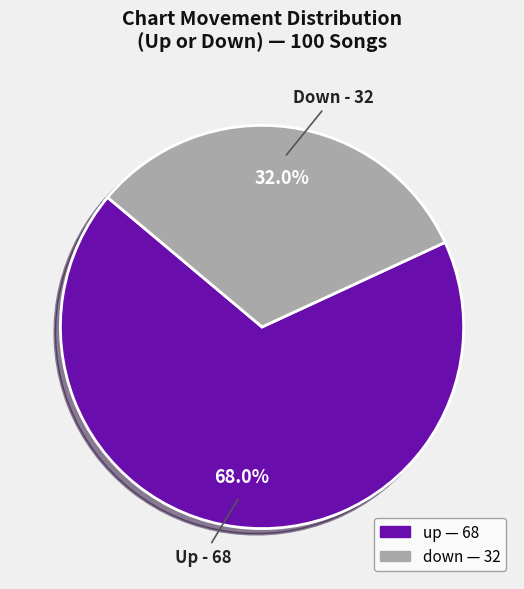

Is there any slice that represents more than half of the pie?

Yes